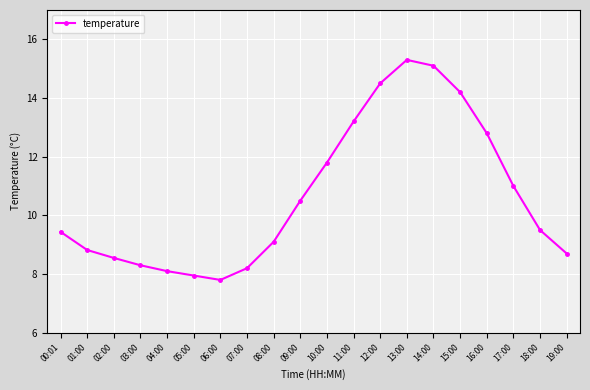

How many points are lower than both their immediate neighbors (excluding endpoints)?

1